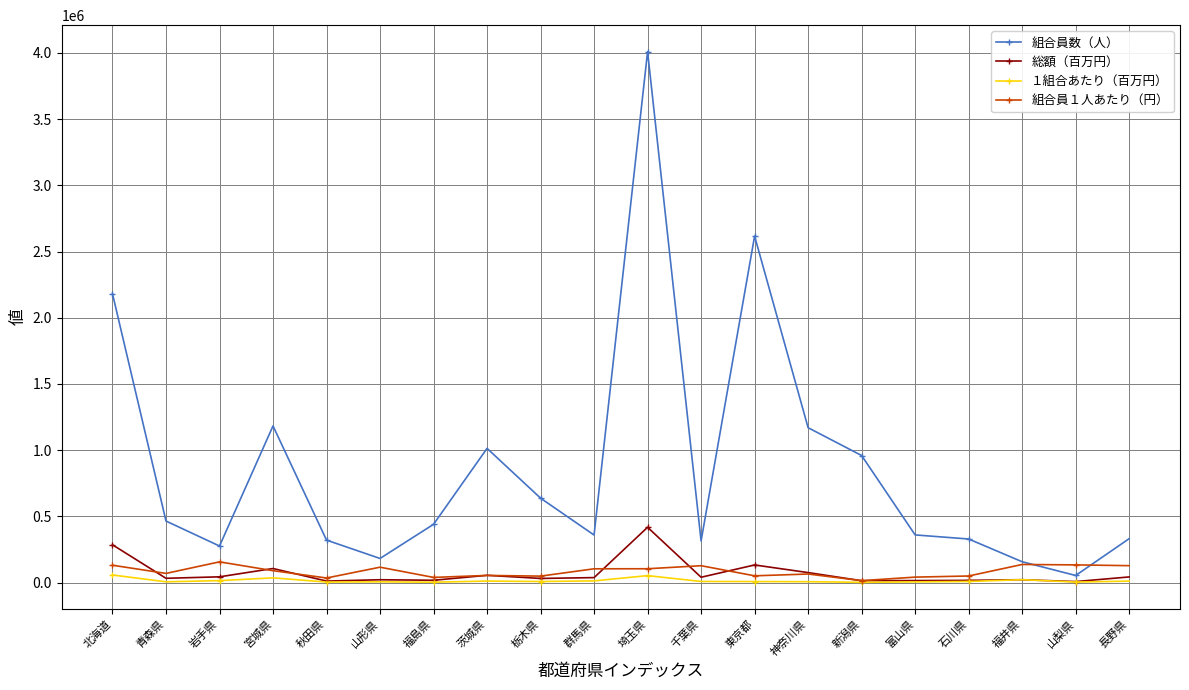

What position from the left is 福島県?

7